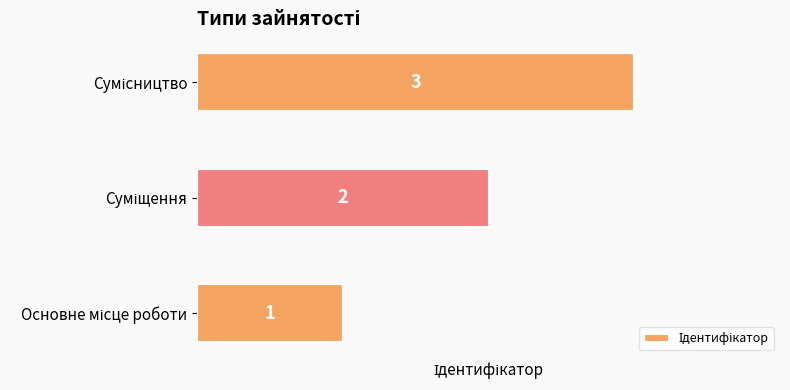

How many values are between 1 and 3?

3